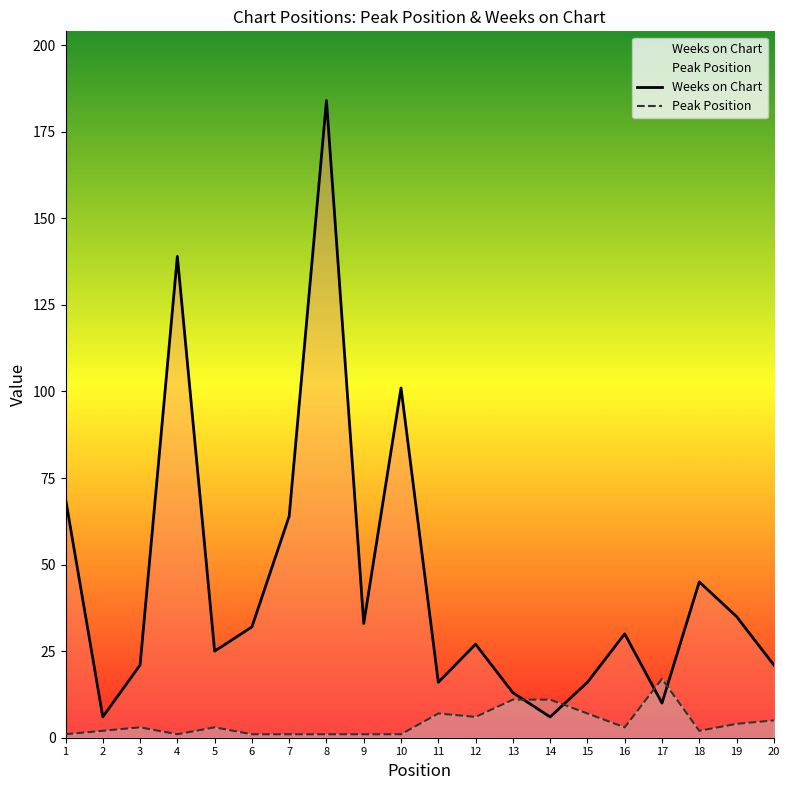

True or false: Weeks on Chart has a value of 35 at 20.

False